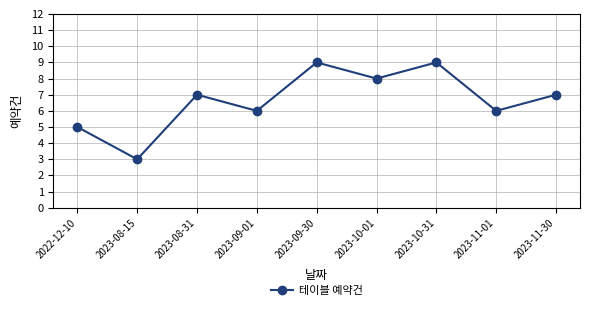

At which category does the data reach its first local peak?

2023-08-31